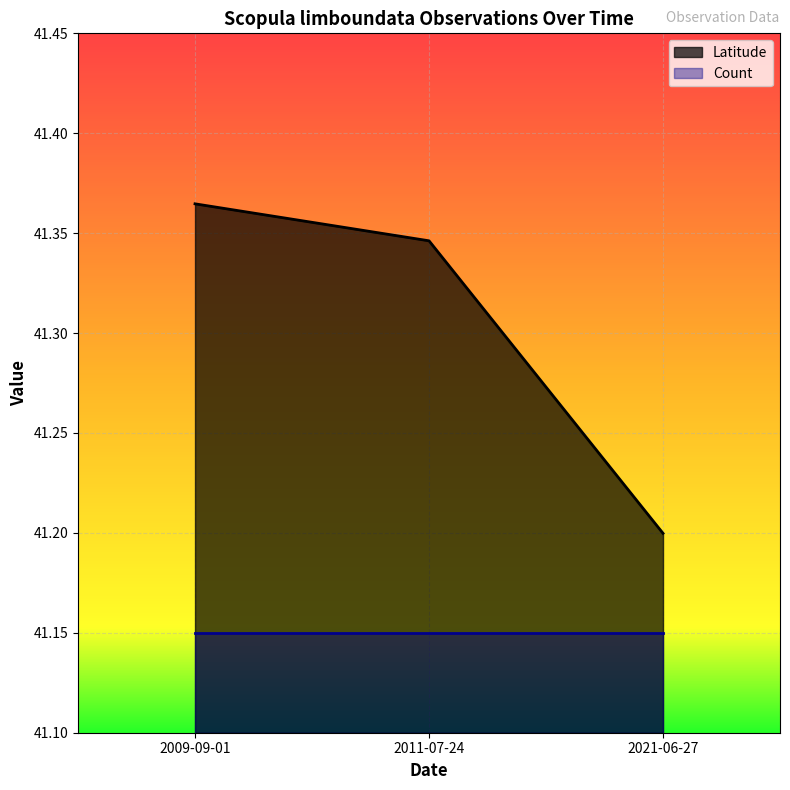

Which category has the highest value in the Count series?

2011-07-24